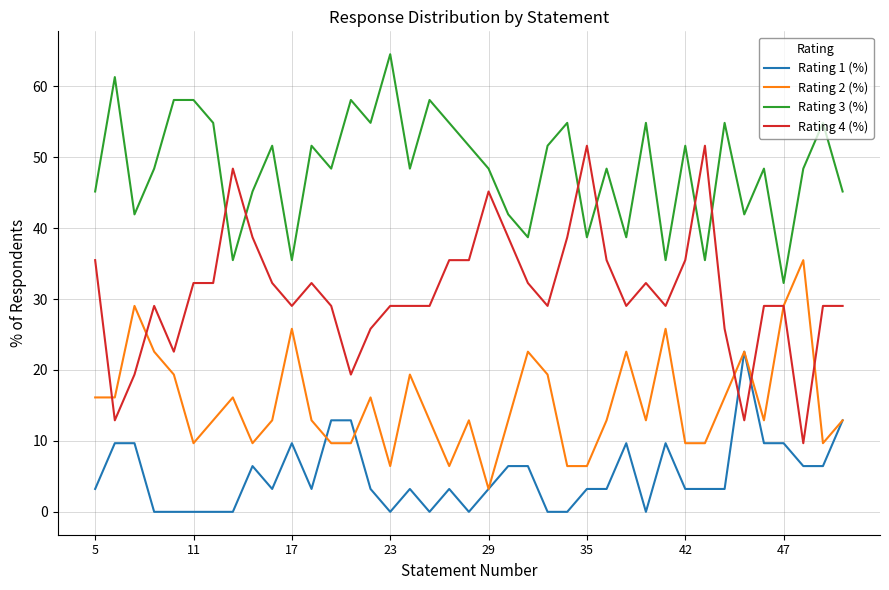

Which series has the largest total across all categories?

Rating 3 (%)